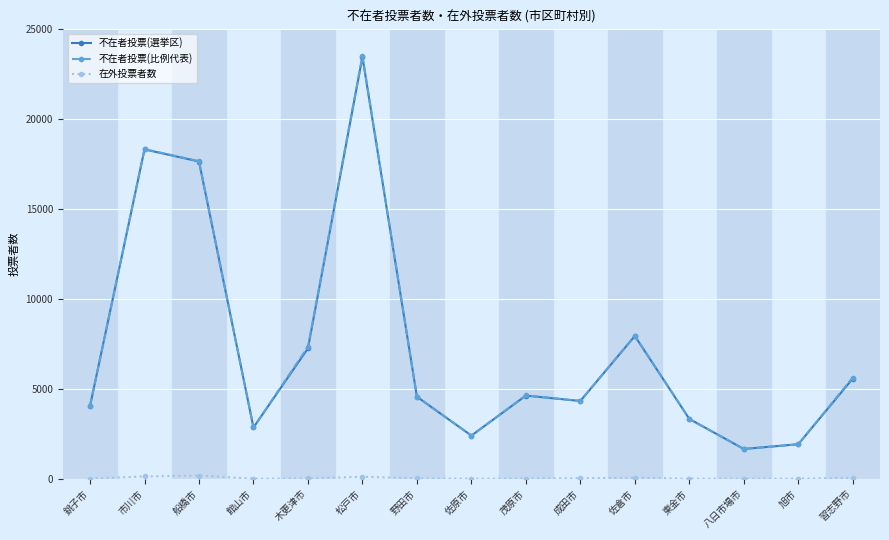

The 不在者投票(選挙区) series shows 1636 at 佐倉市. True or false?

False